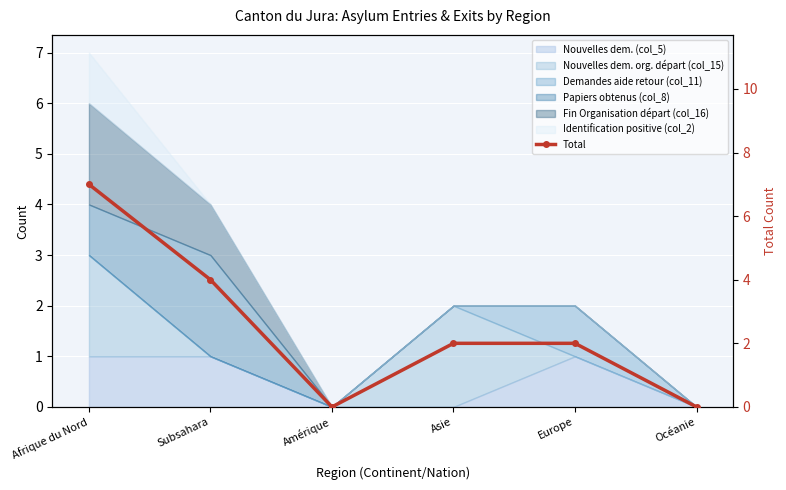

What is the difference between the values at Afrique du Nord and Europe?

5